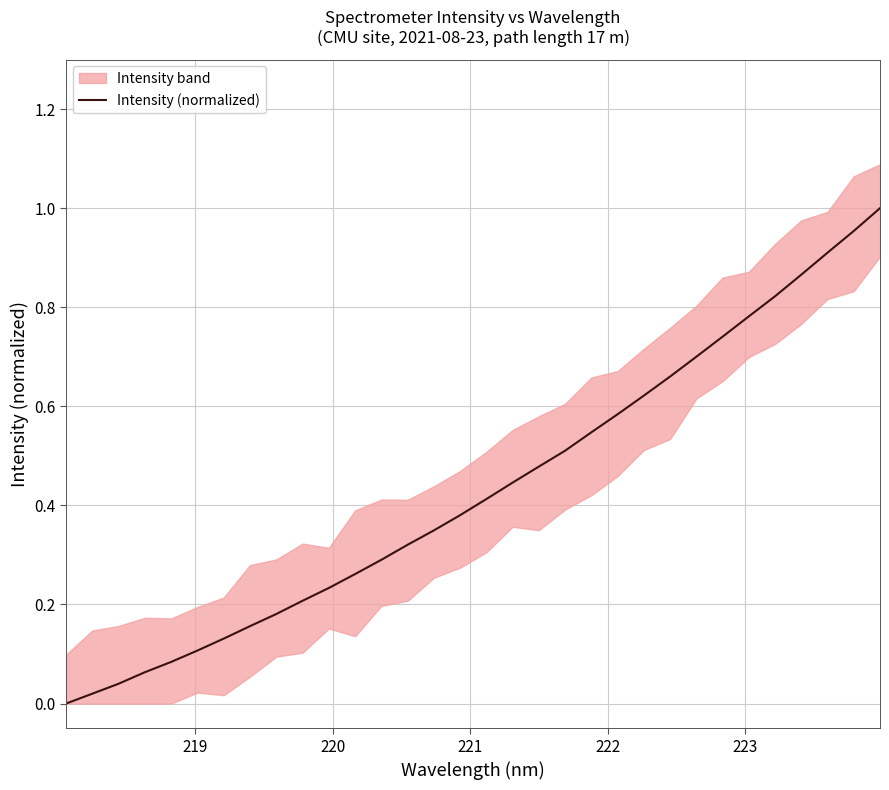

Does the chart have visible grid lines?

Yes